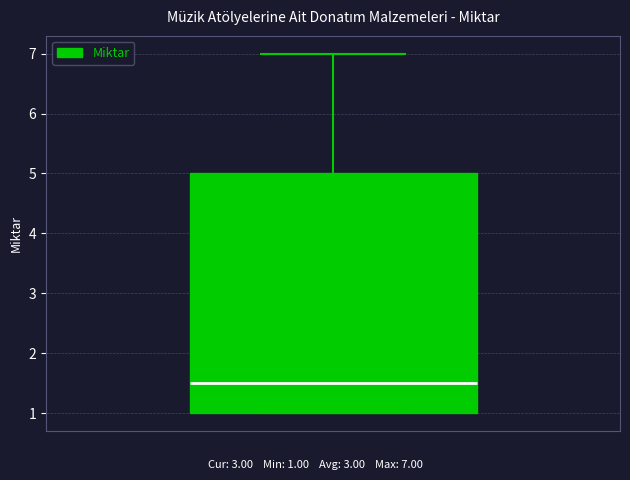

Where is the lower edge of the box on the y-axis? The values are not printed on the chart, so give them approximately, as read against the axis.

1.0